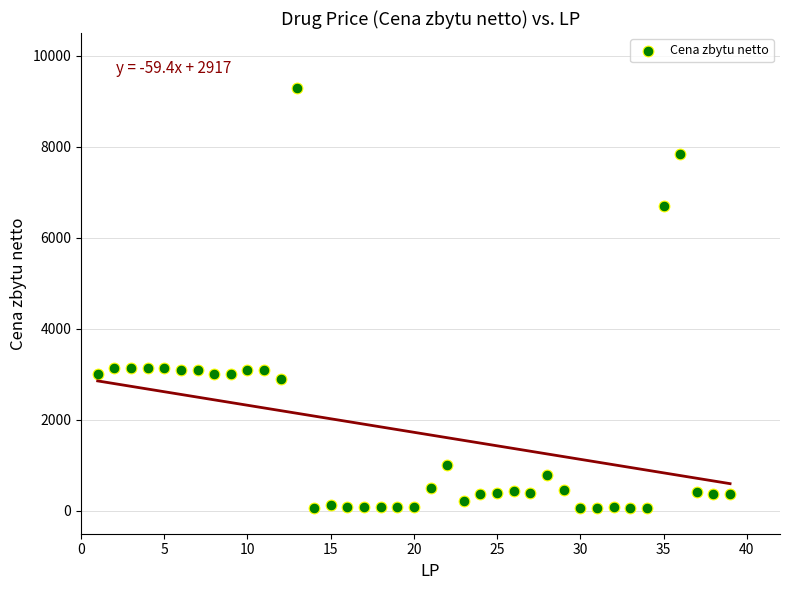

What is the range of X values (max minus min)?

38.0